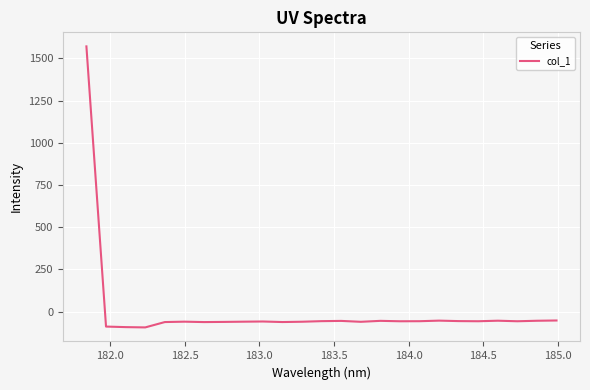

What is the smallest value displayed?

-93.4